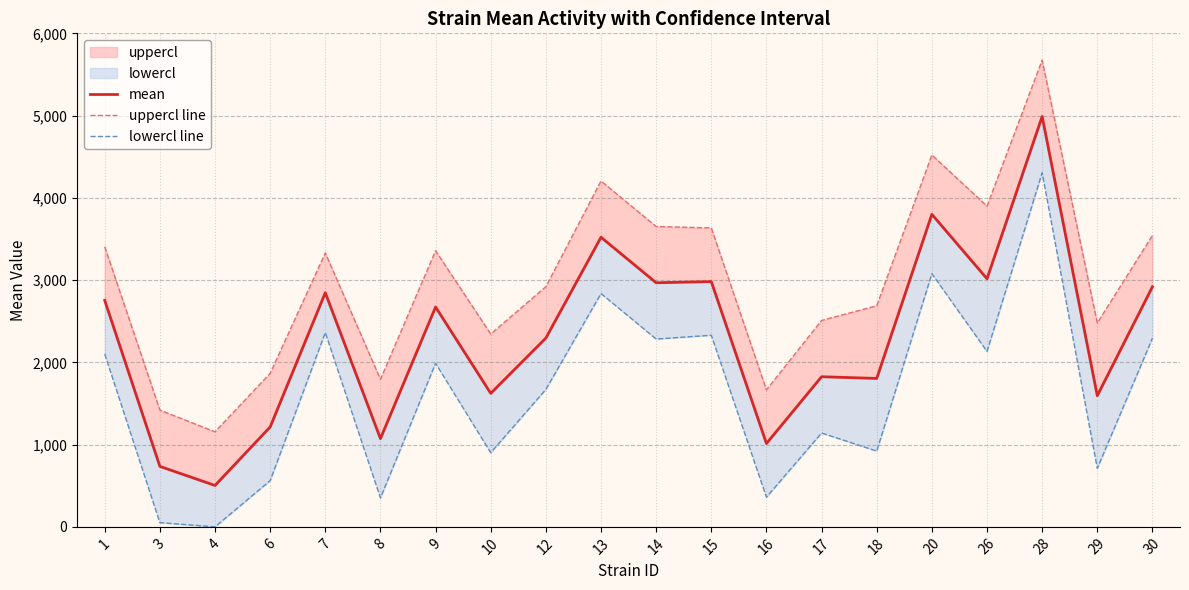

Which series has the largest total across all categories?

uppercl line